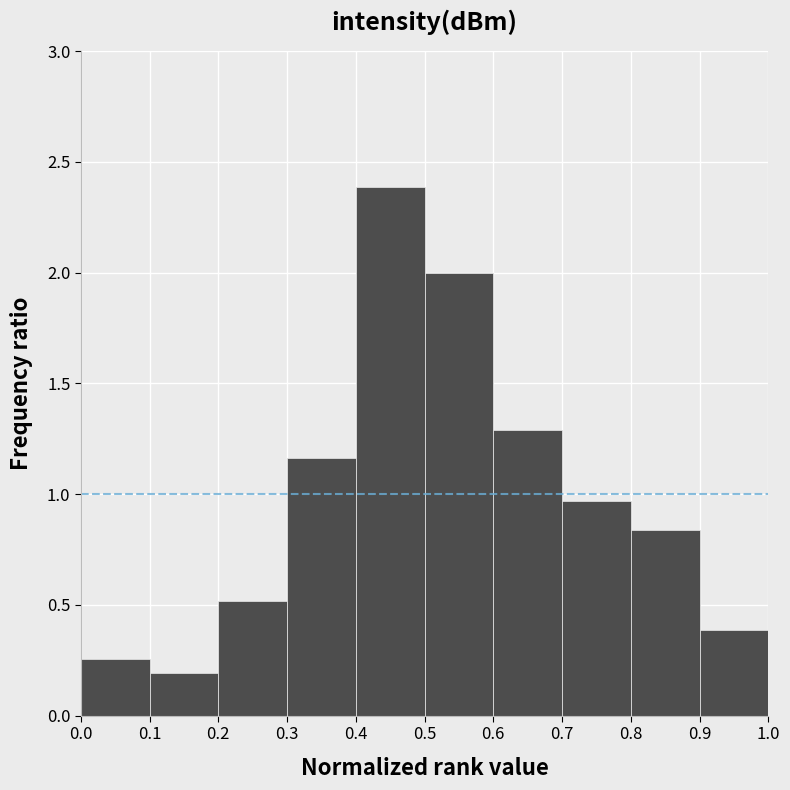

What is the height of the bar covering 0.2 to 0.3 on the x-axis? The values are not printed on the chart, so give them approximately, as read against the axis.

0.50